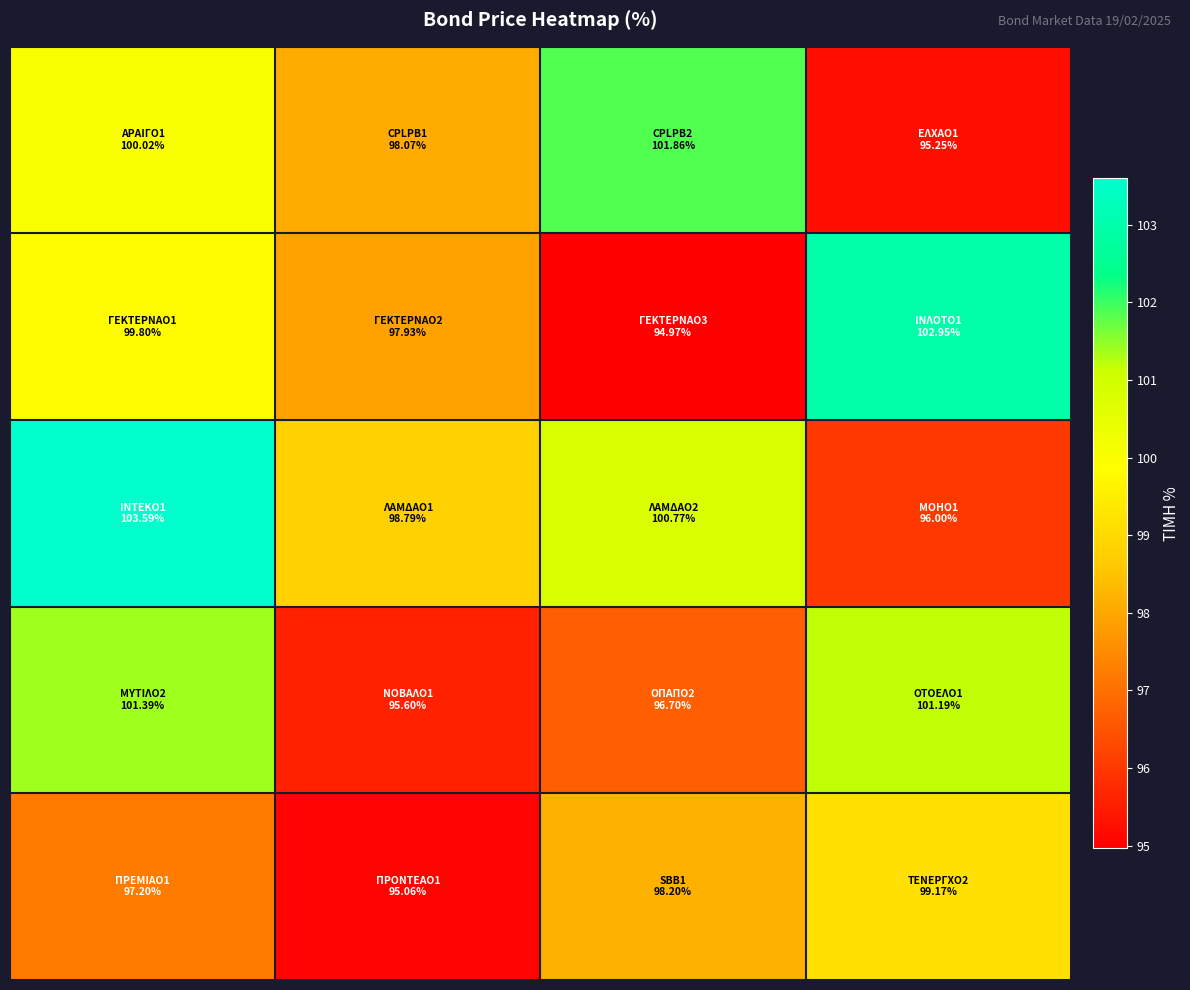

Which category has the lowest value across all series?

2